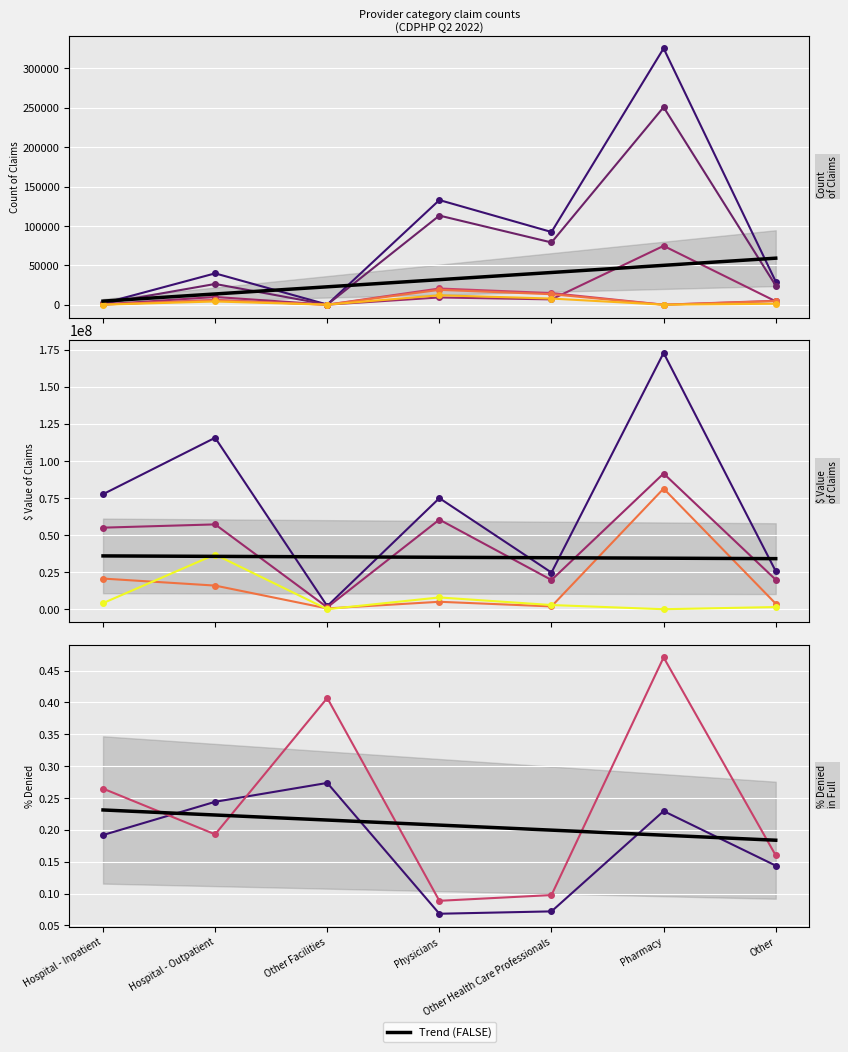

True or false: # of Claims Pended (Start) and # of Claims Received cross at least once.

False